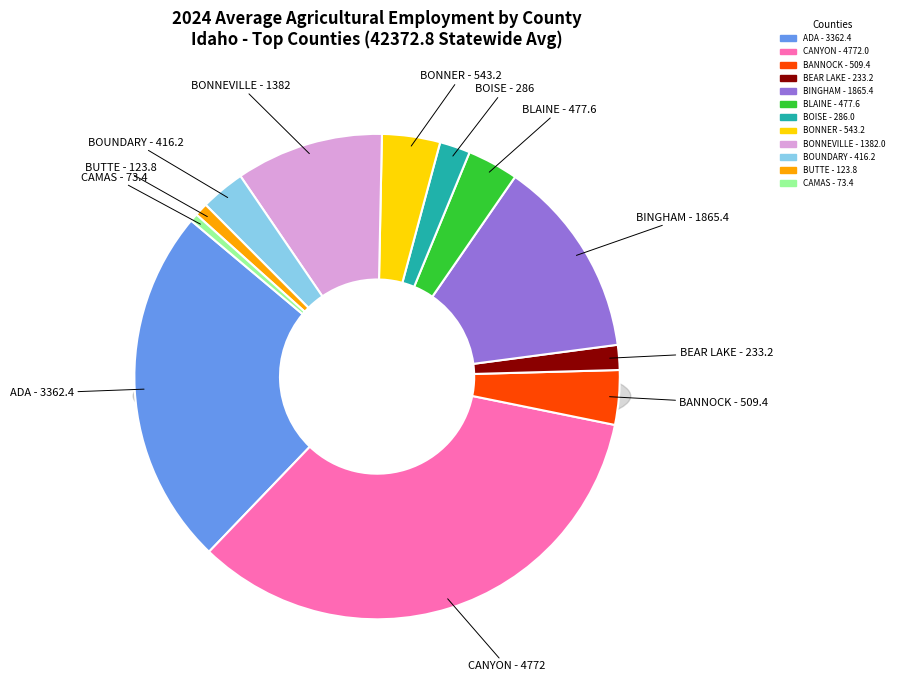

Count the number of slices in the pie.

12